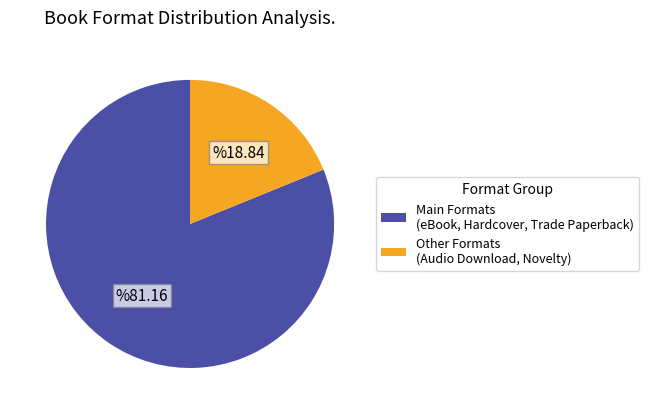

Does Main Formats (eBook, Hardcover, Trade Paperback) account for over 50% of the chart?

Yes